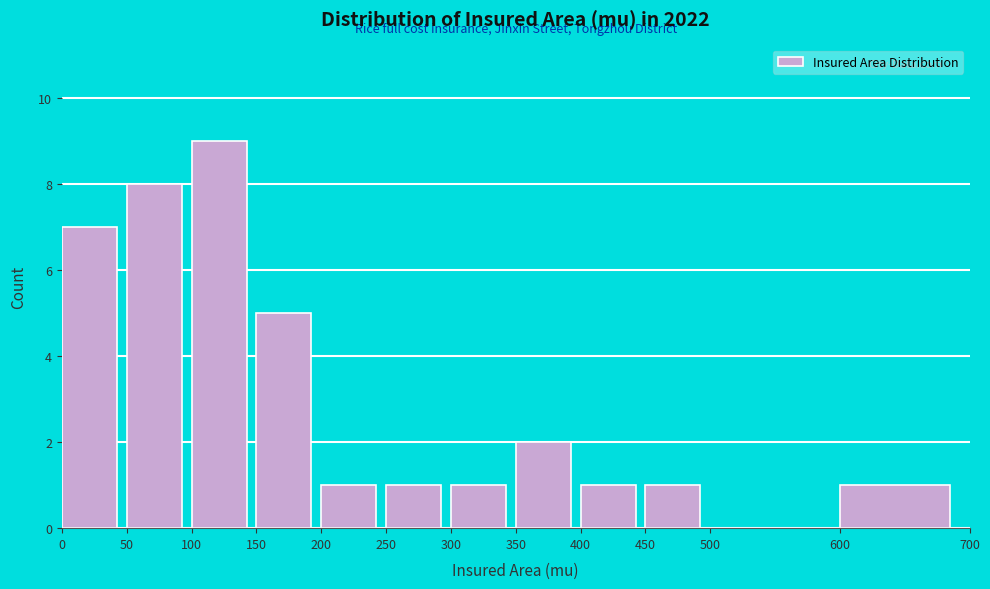

What is the height of the bar covering 350 to 400 on the x-axis? The values are not printed on the chart, so give them approximately, as read against the axis.

2